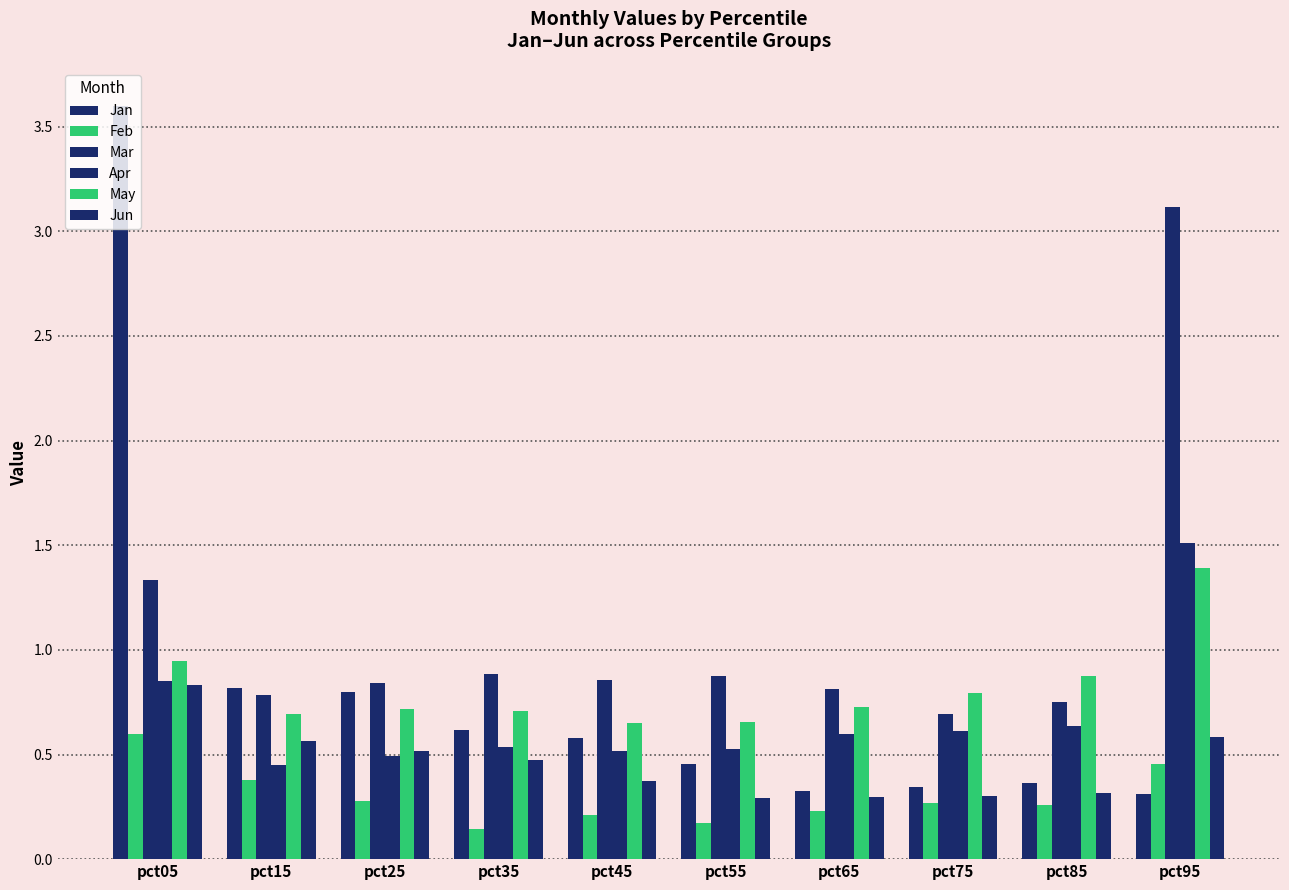

How many distinct data groups are displayed?

6